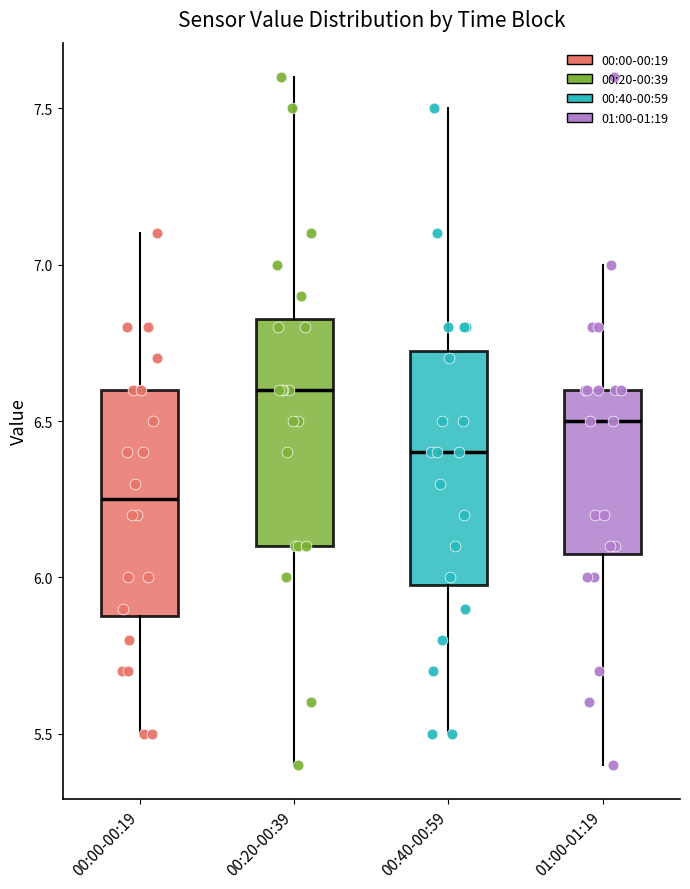

Reading left to right, read every box against the y-axis: the position of its median line, the range the box covers, and the ends of its whiskers. The values are not printed on the chart, so give them approximately, as read against the axis.

00:00-00:19: median 6.25, box 5.90 to 6.60, whiskers 5.50 to 7.10
00:20-00:39: median 6.60, box 6.10 to 6.85, whiskers 5.40 to 7.60
00:40-00:59: median 6.40, box 6.00 to 6.75, whiskers 5.50 to 7.50
01:00-01:19: median 6.50, box 6.10 to 6.60, whiskers 5.40 to 7.00